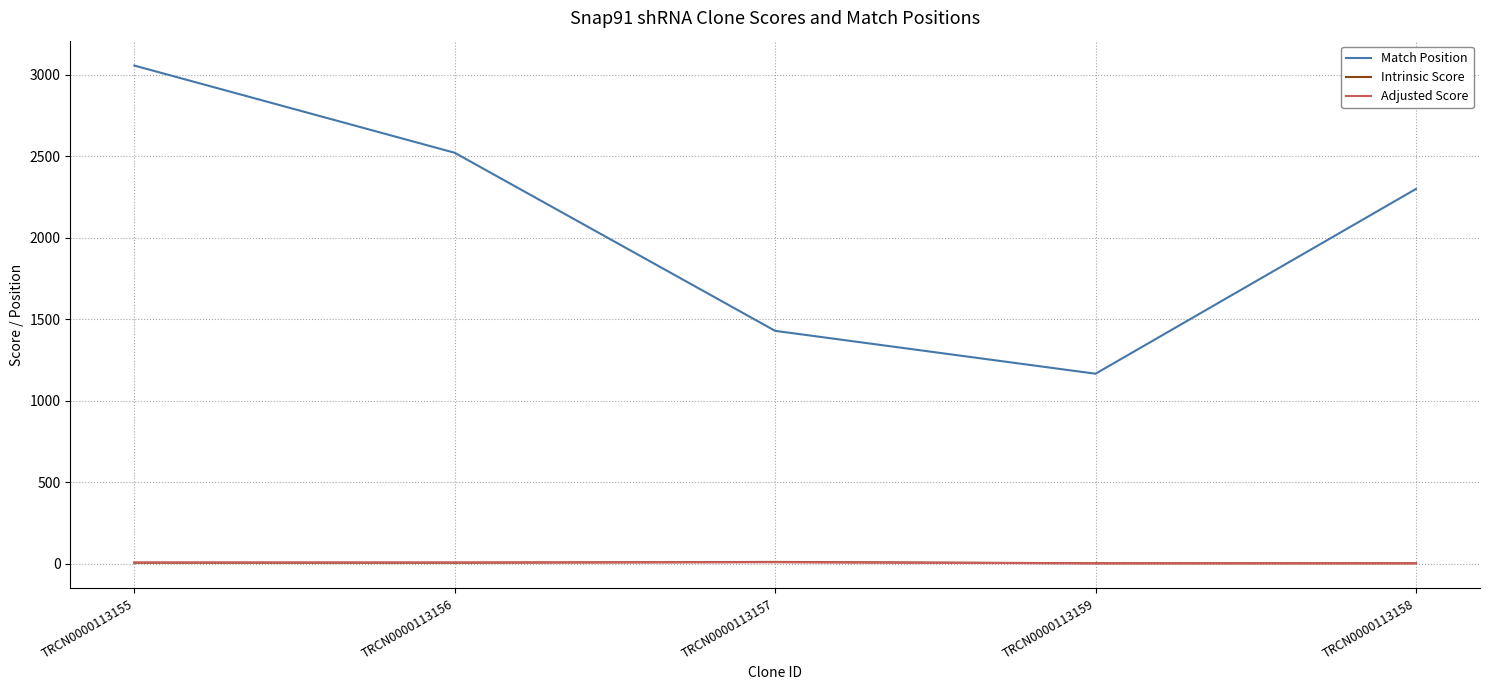

In Adjusted Score, how many points are higher than both neighbors (excluding endpoints)?

1